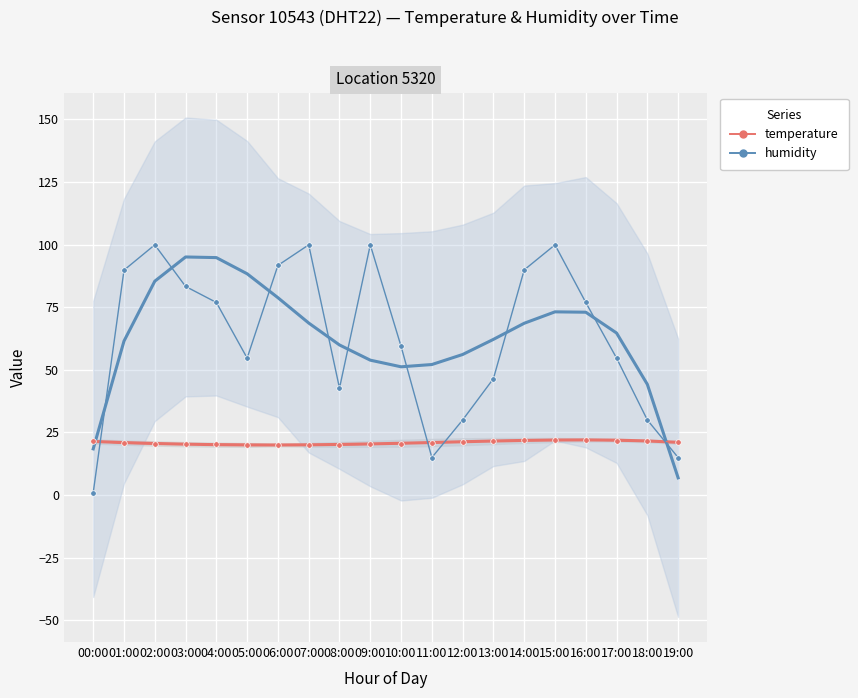

Which series has the largest total across all categories?

humidity